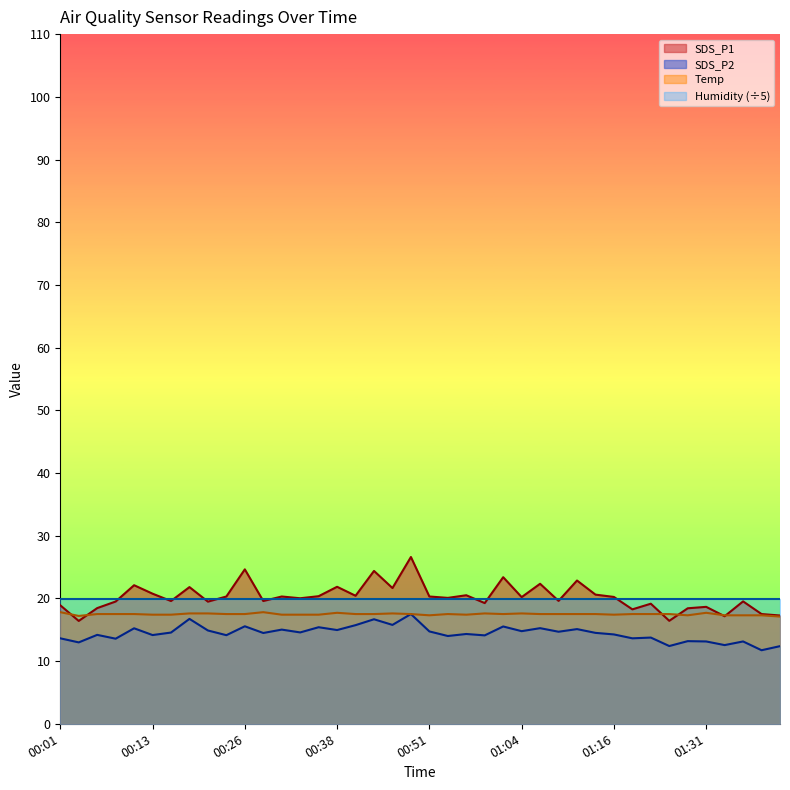

Does the chart display data point markers on the line(s)?

No